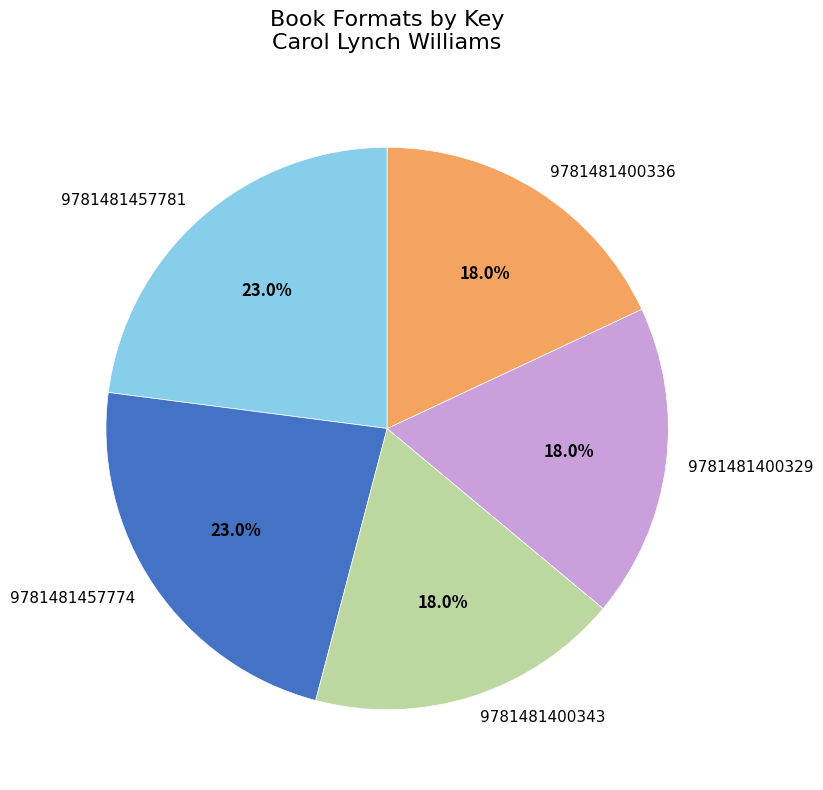

What is the ratio of the value at 9781481400336 to the value at 9781481400329?

1.0